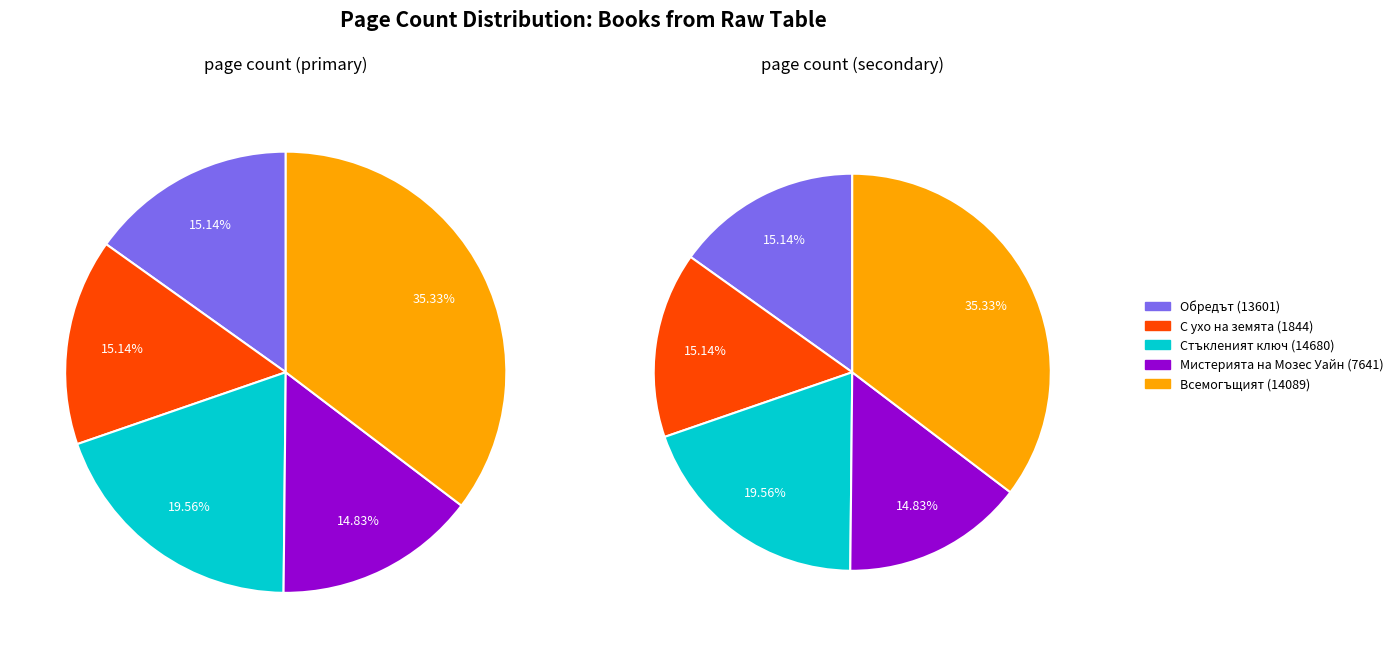

To the nearest percent, what percentage of the pie is С ухо на земята (1844)?

15%